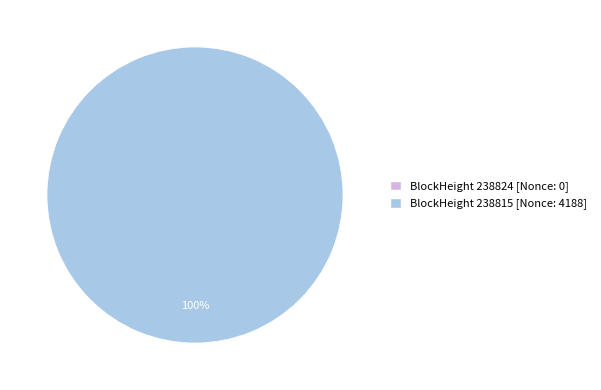

Is it true that 238824 is 0% of the pie?

True